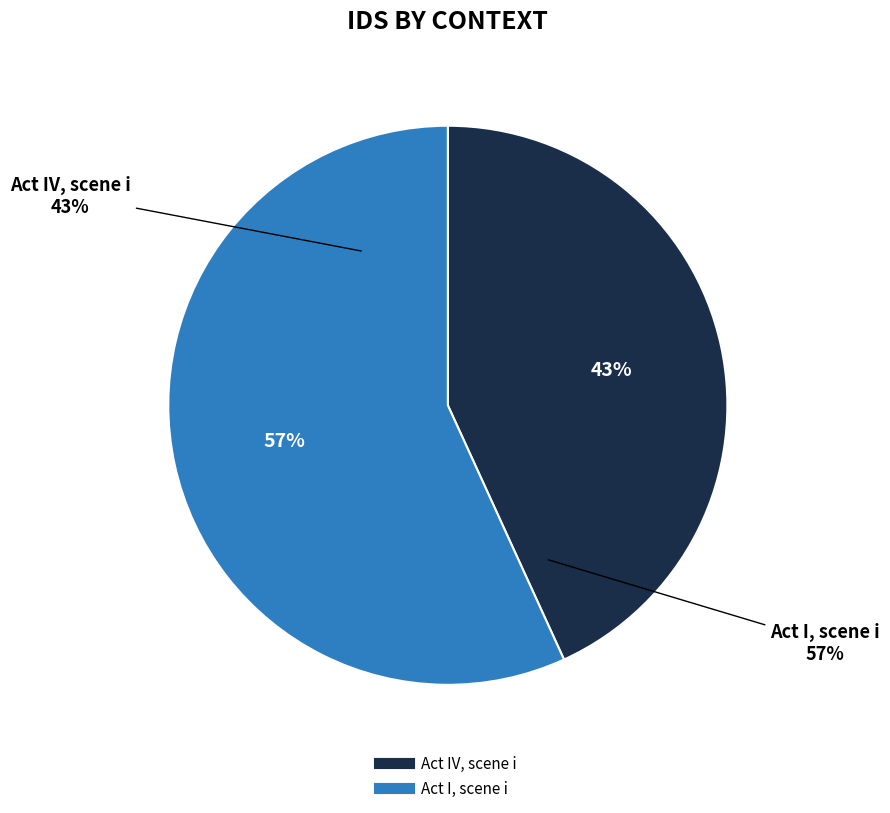

Is there any slice that represents more than half of the pie?

Yes